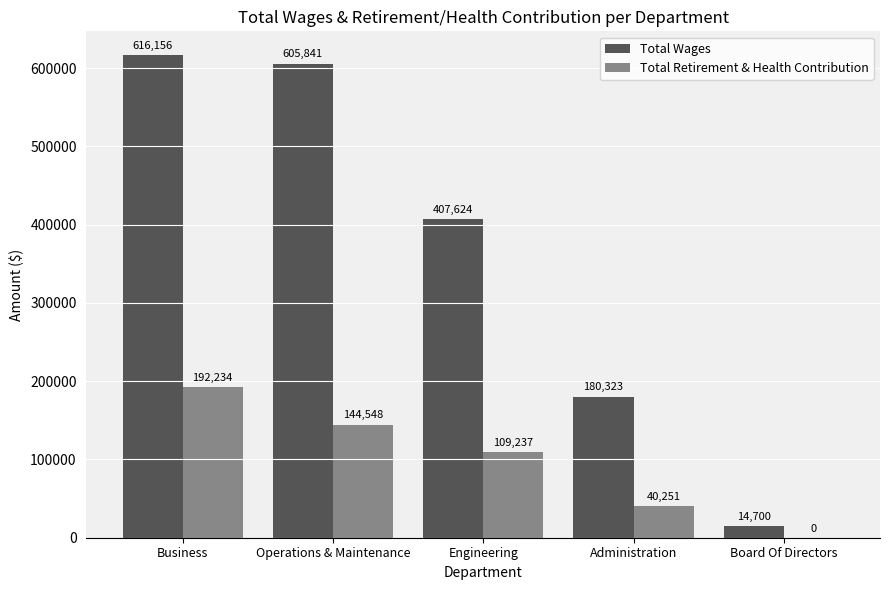

How many series are shown in this chart?

2